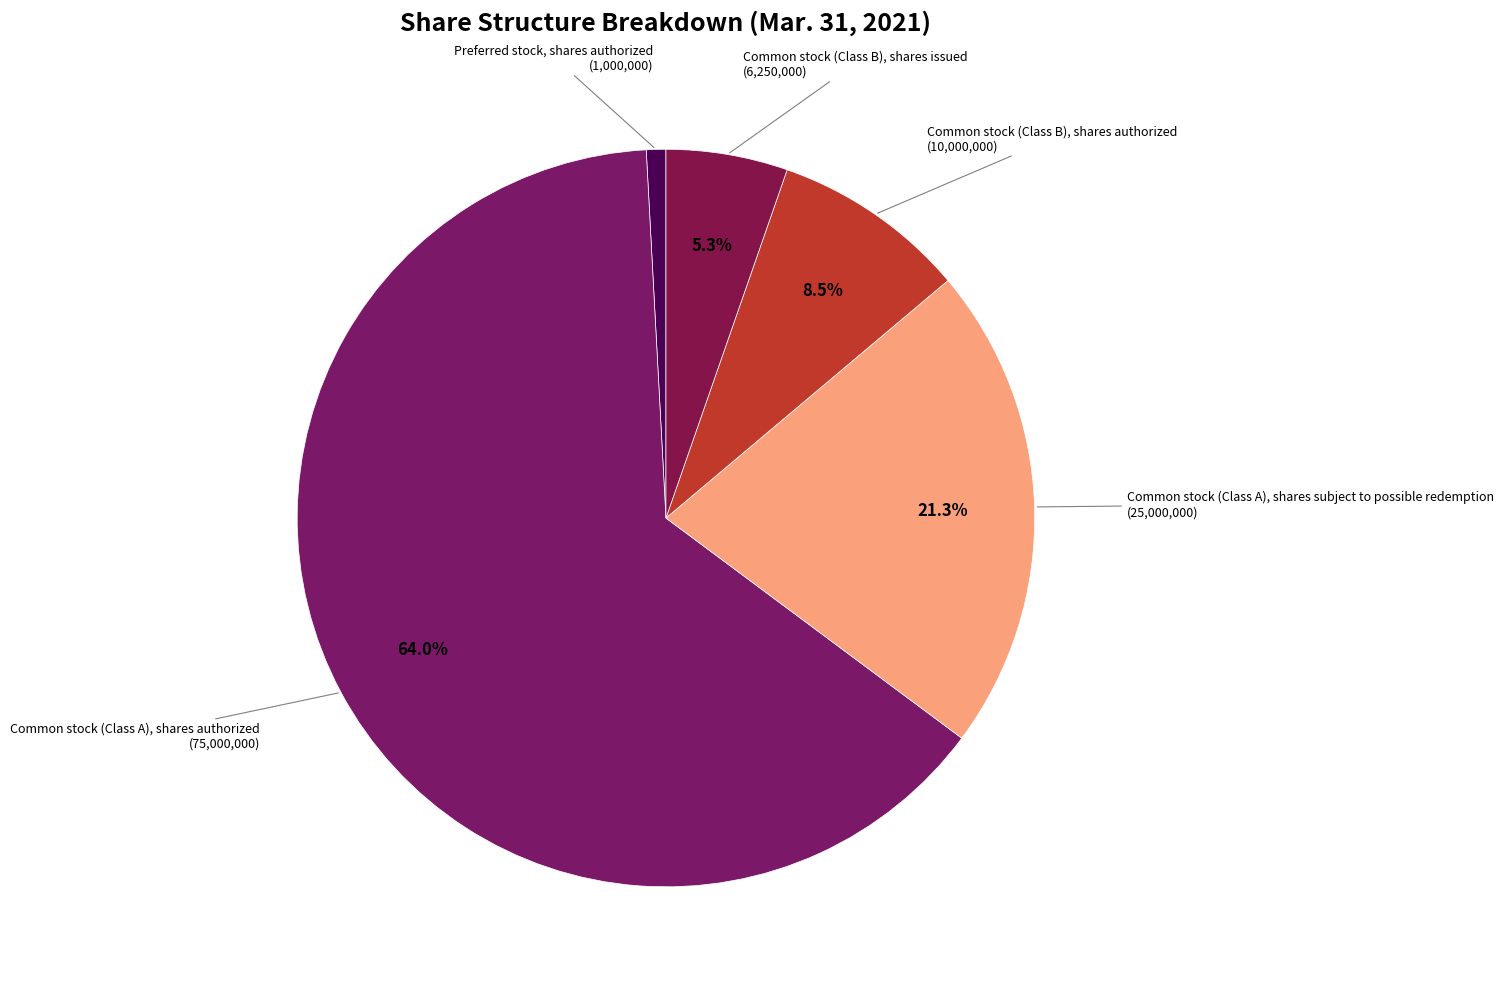

Which slice represents more than half of the pie?

Common stock (Class A), shares authorized